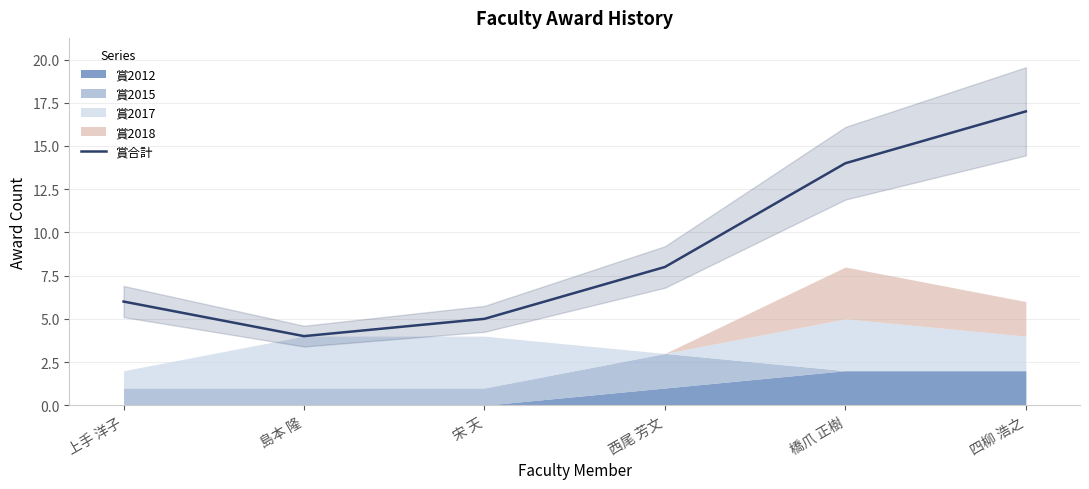

At which label does 賞合計 reach its peak?

四柳 浩之